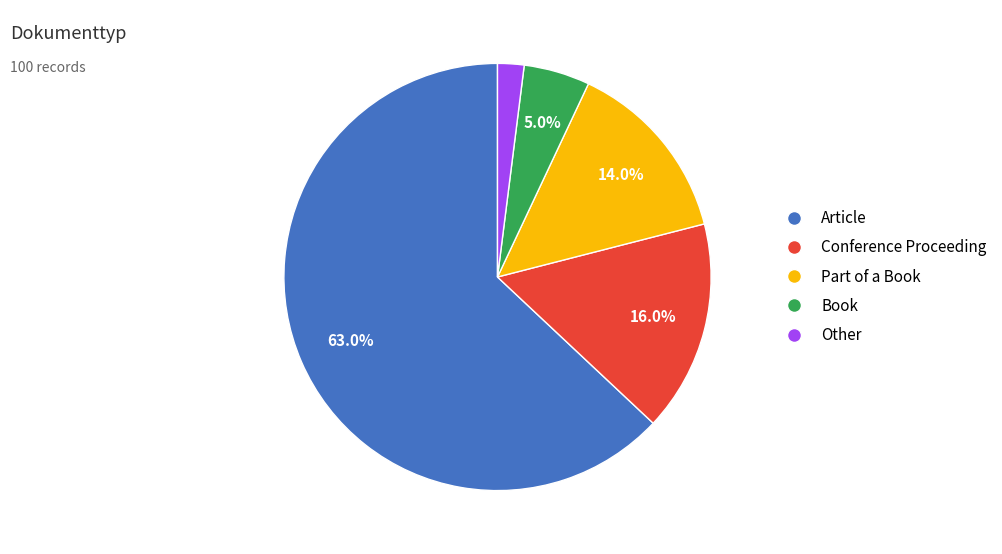

What portion of the pie excludes Conference Proceeding?

84.0%